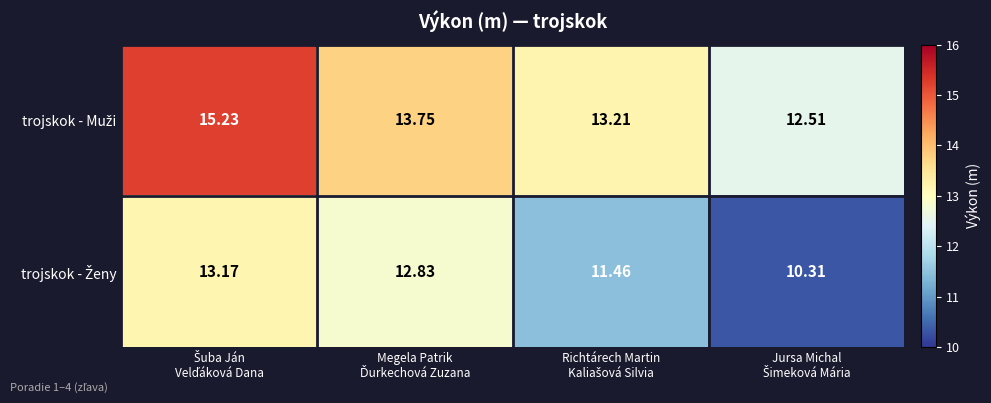

At how many categories does at least one series exceed 10?

4